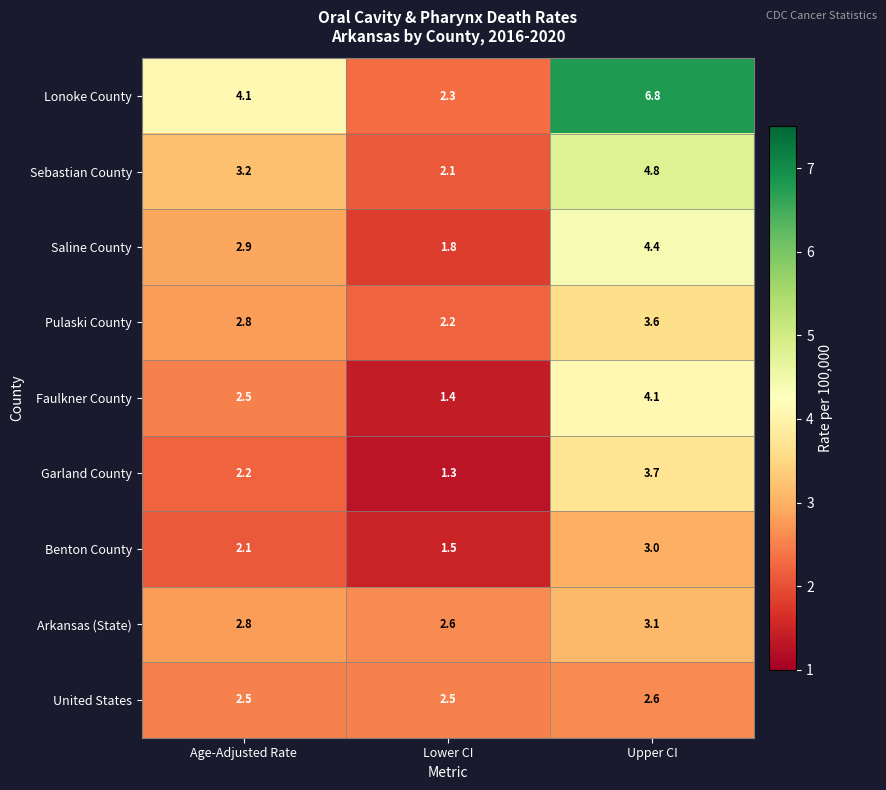

True or false: Benton County has a value of 0.4 at Lower CI.

False